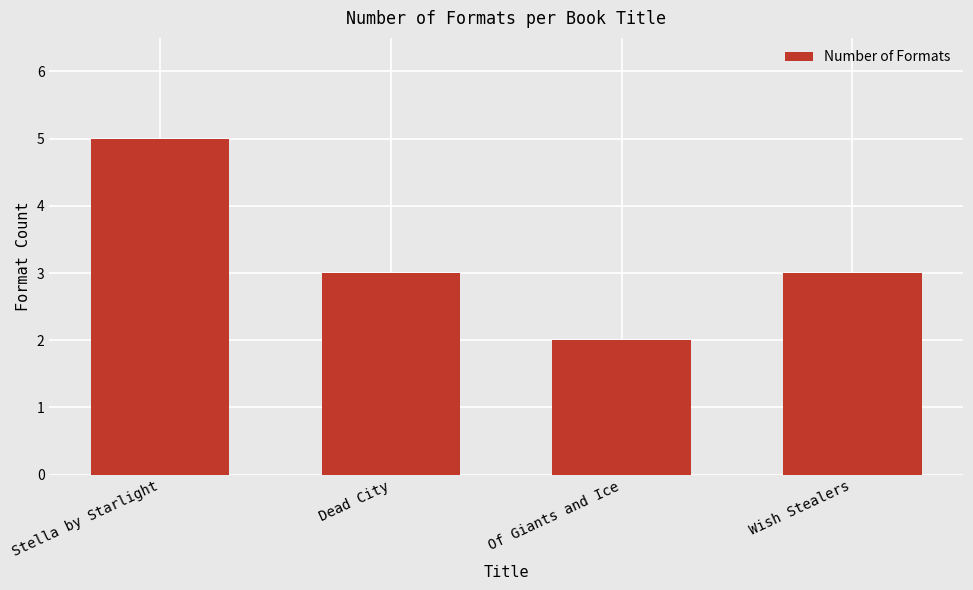

Does the chart contain any negative values?

No